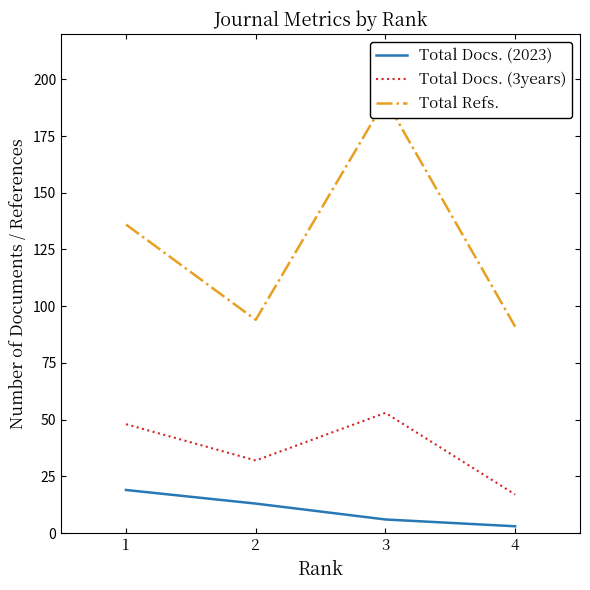

What is the value of the Total Refs. point at the 1st from the left?

136